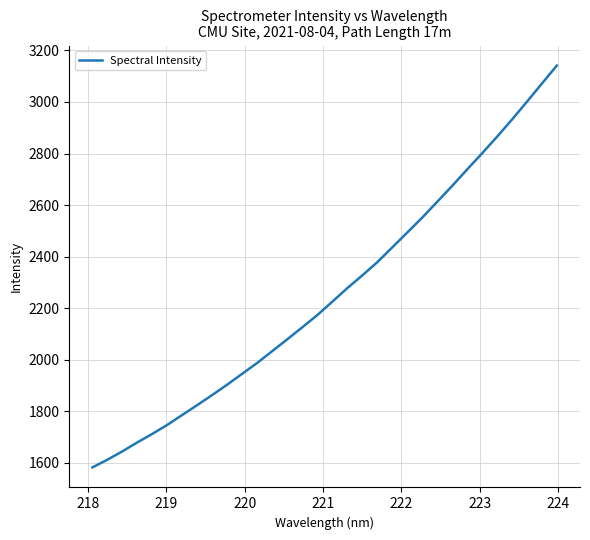

What is the smallest value displayed?

1582.3